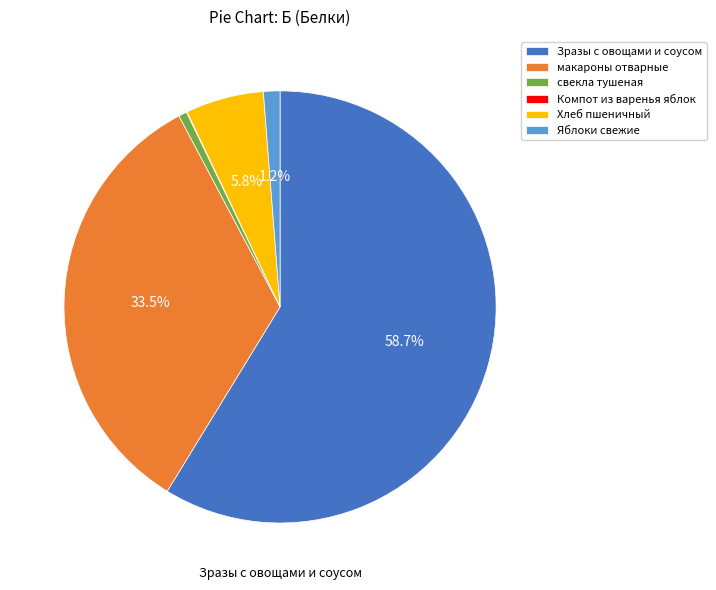

Is there any slice that represents more than half of the pie?

Yes